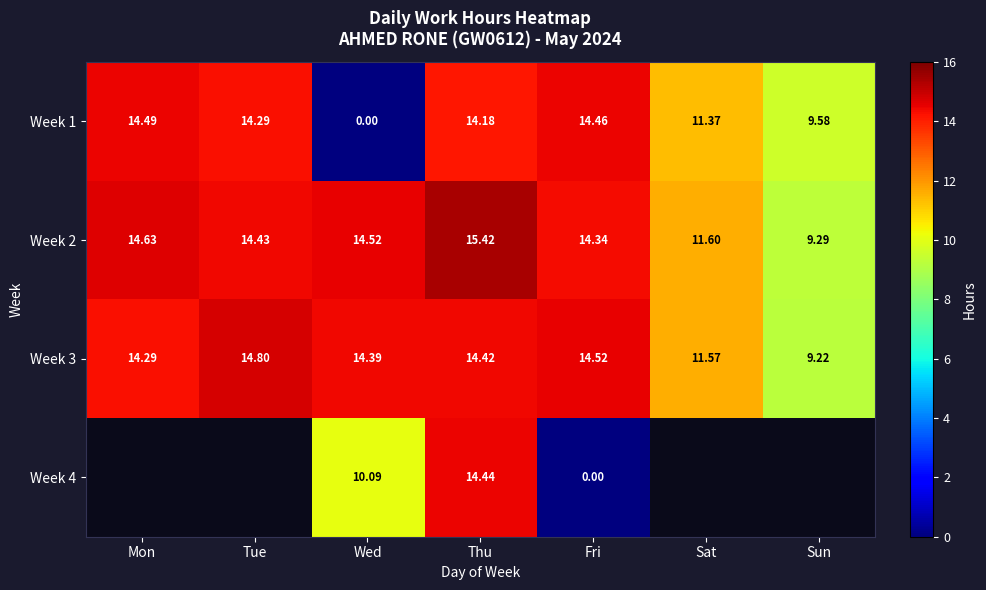

Is the value of Week 1 at Sat greater than the value of Week 4 at Wed?

Yes